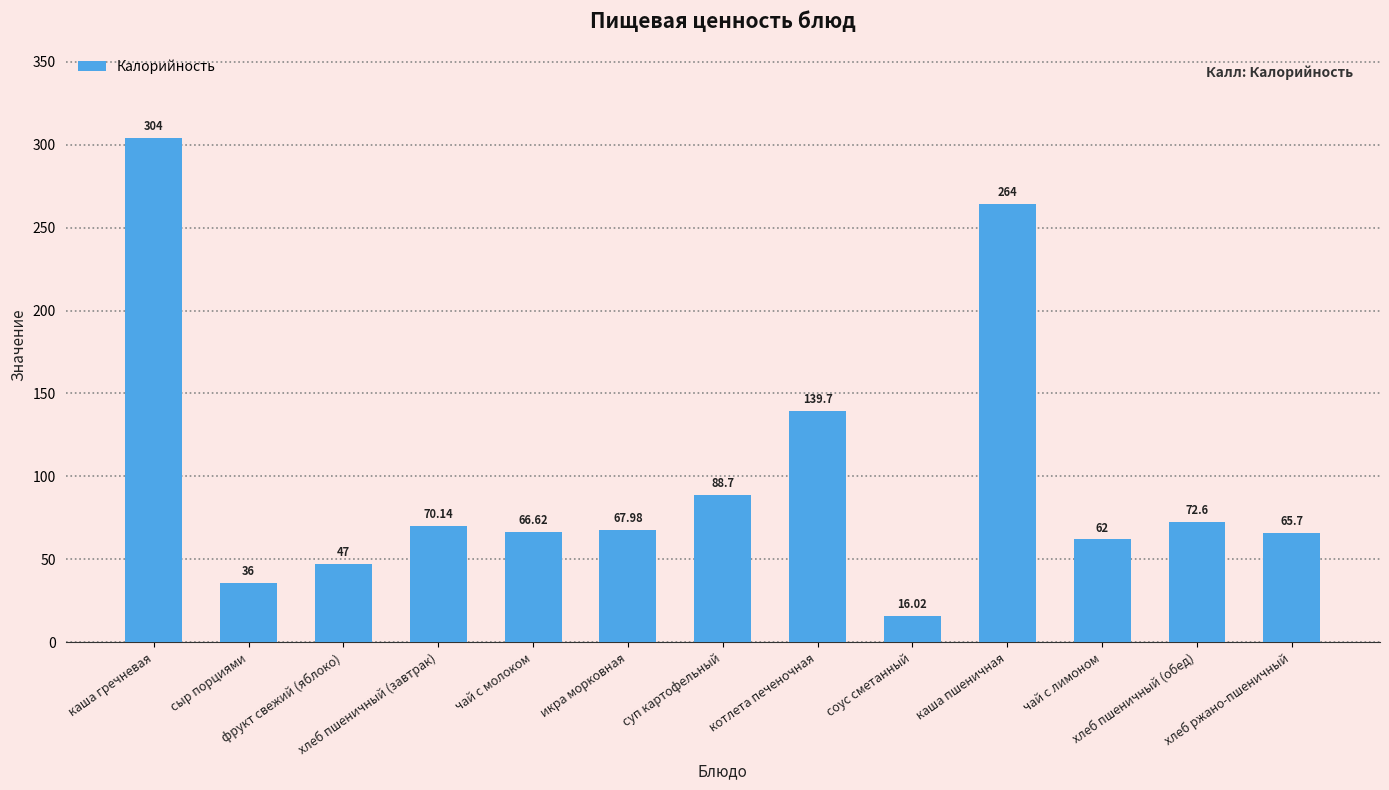

Does the chart contain any negative values?

No